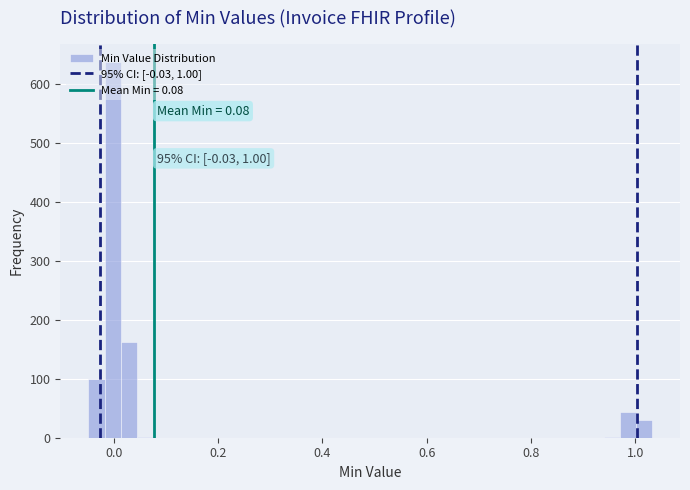

Read against the x-axis, roughly where is the centre of the tallest bar?

0.00